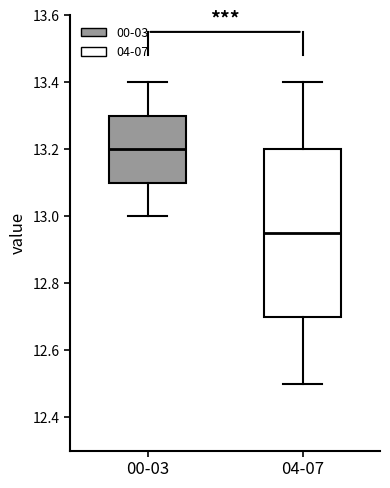

Where does the lower whisker of the box for 04-07 end on the y-axis? The values are not printed on the chart, so give them approximately, as read against the axis.

12.50